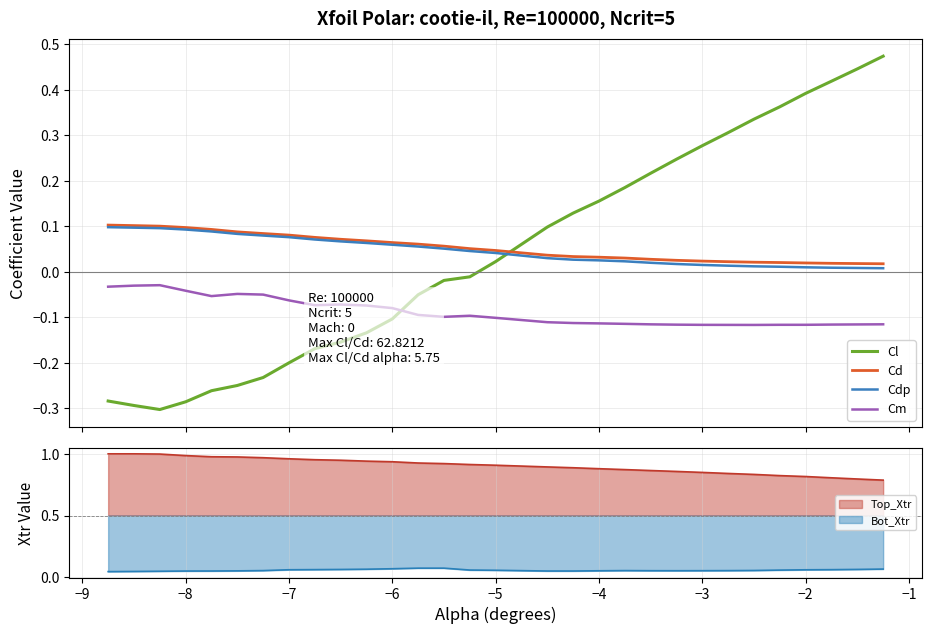

How many intersections are there between Cm and Cl?

1